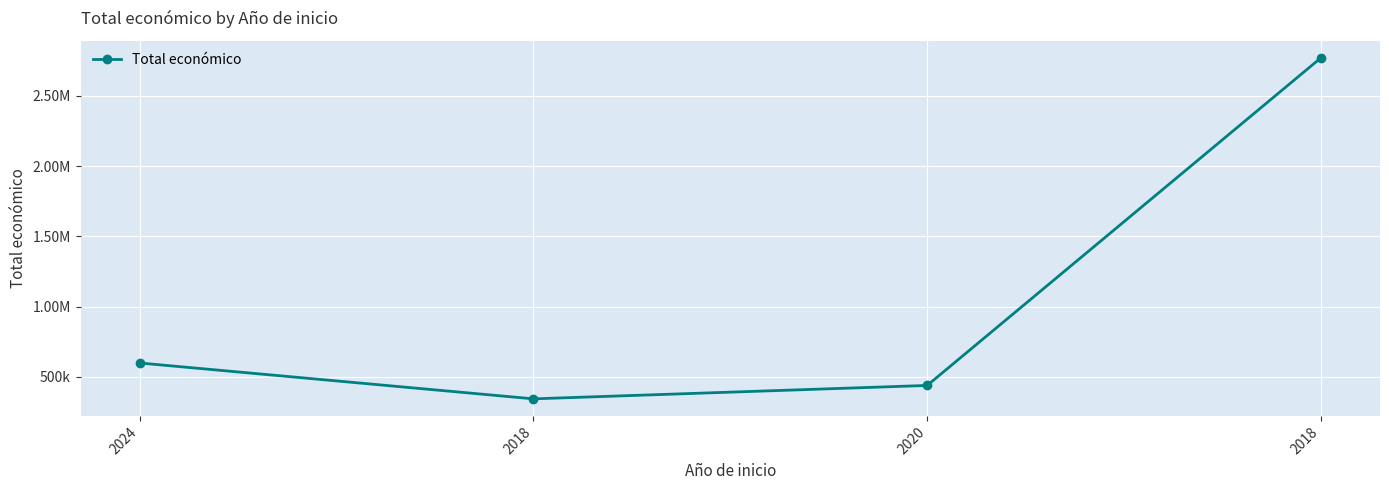

Reading left to right, what are all the values shown in this chart?

2024=599211	2018=344243	2020=439594	2018=2769359